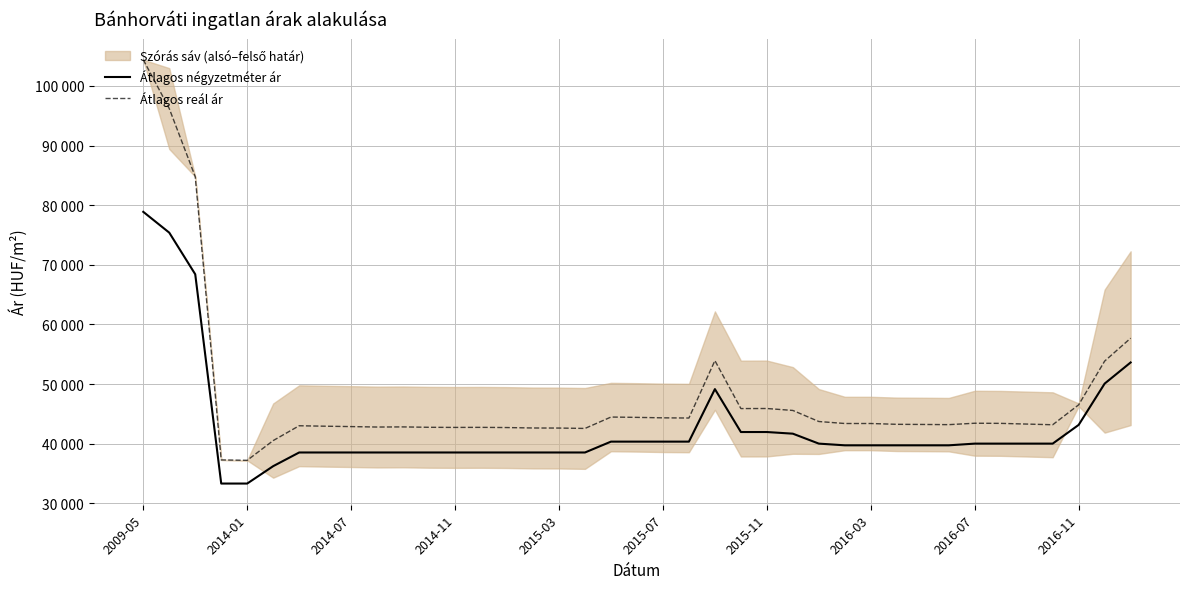

What is the greatest value displayed?

104387